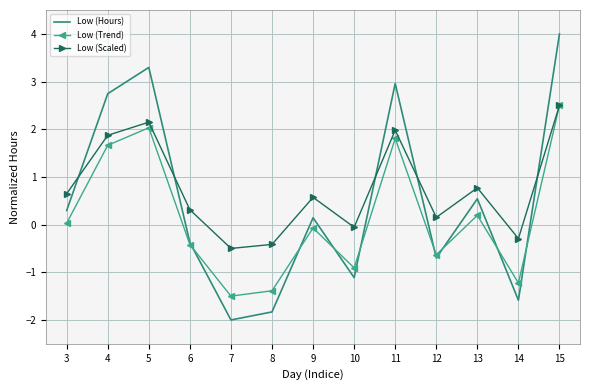

What is the difference between the maximum and second lowest values in the Low (Hours) series?

5.8